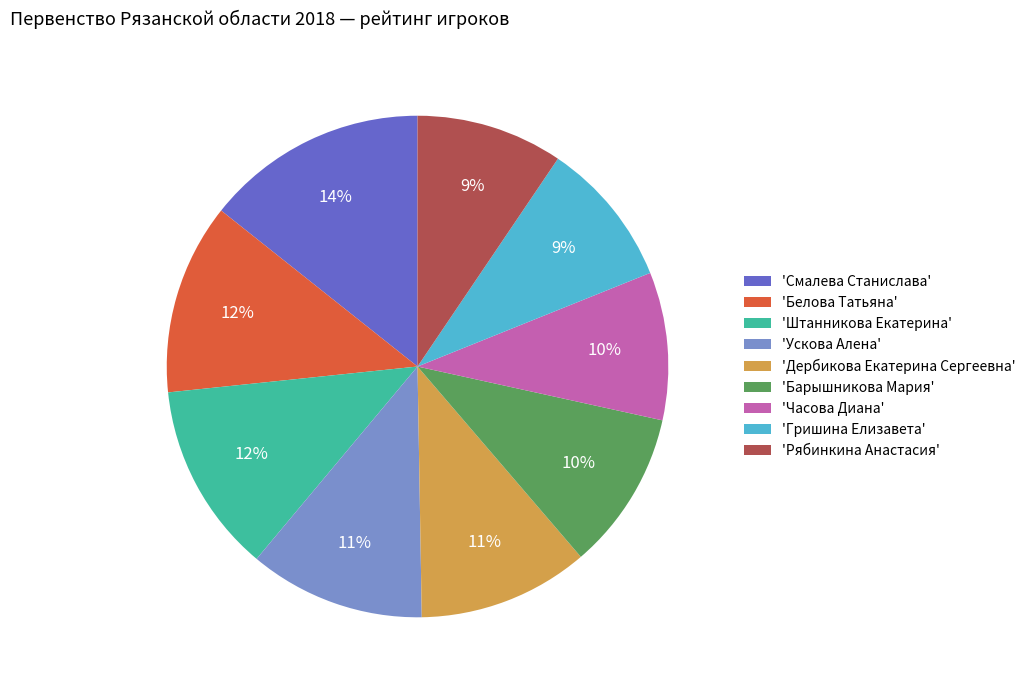

To the nearest percent, what is the average slice percentage?

11%